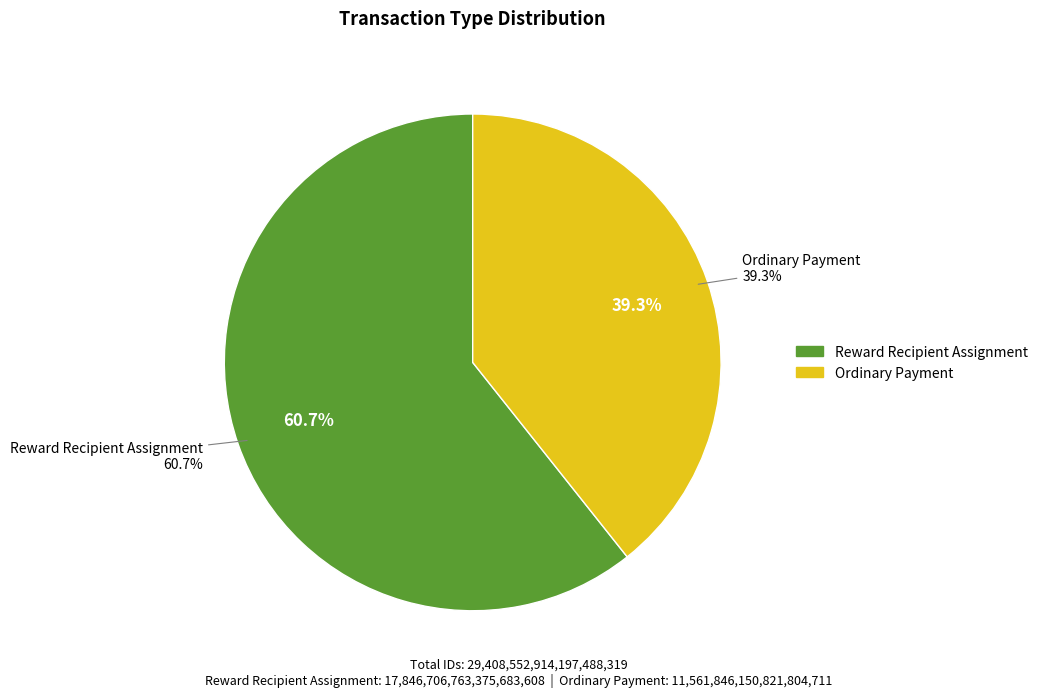

Is there any slice that represents more than half of the pie?

Yes